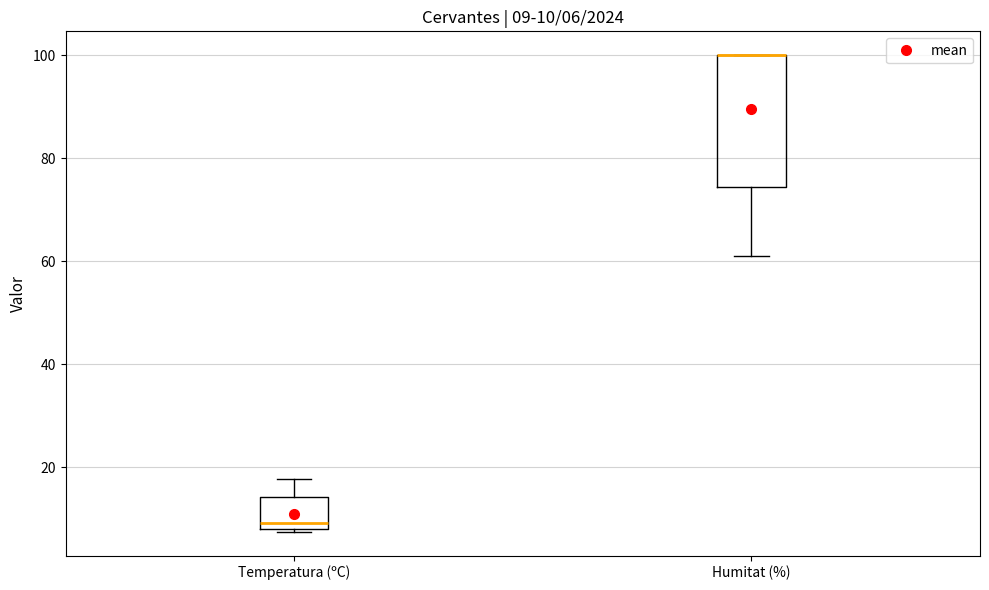

Comparing the boxes themselves (not the whiskers), which one is the tallest?

Humitat (%)